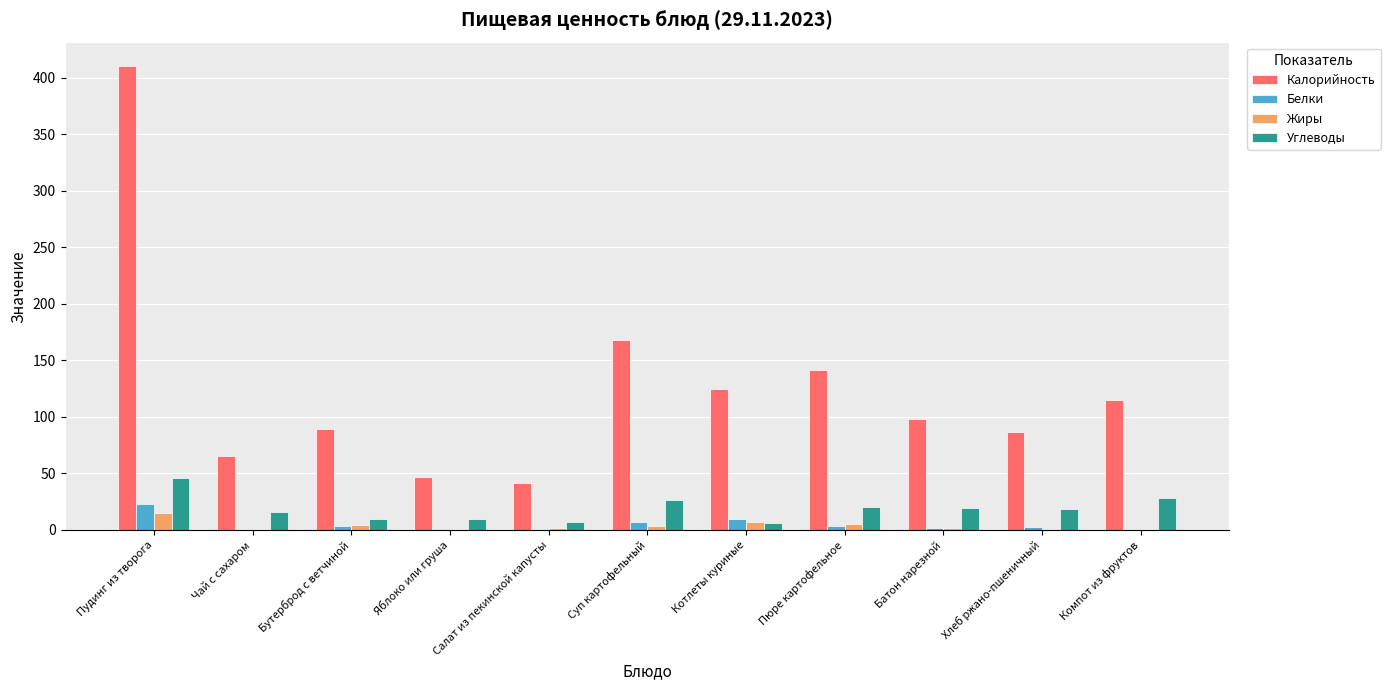

What is the sum of the Углеводы values at Чай с сахаром and Компот из фруктов?

43.7